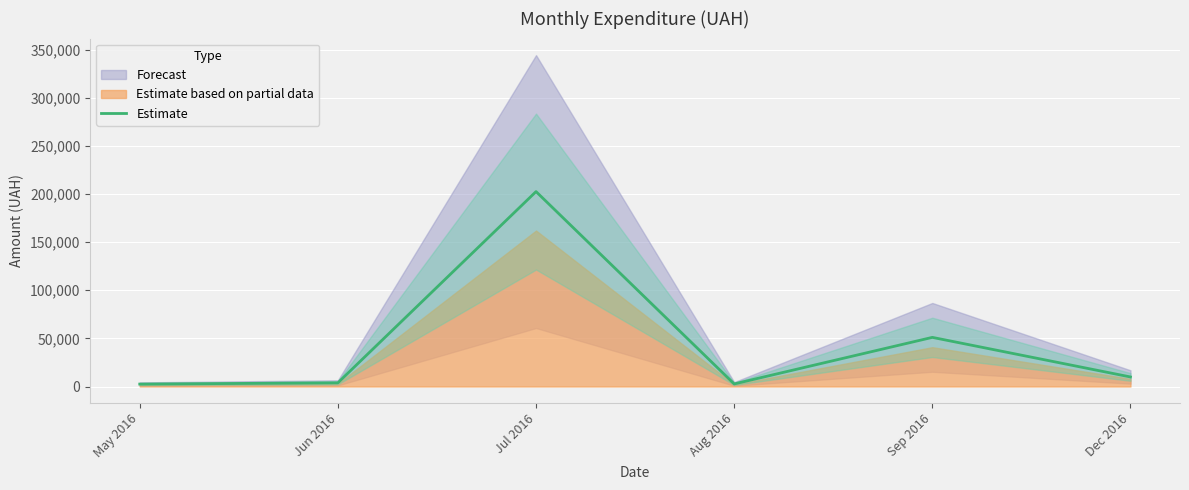

Reading right to left, transcribe all the data shown in this chart.

Dec 2016=9928.0	Sep 2016=51073.6	Aug 2016=2689.6	Jul 2016=202585.9	Jun 2016=3826.5	May 2016=2519.7